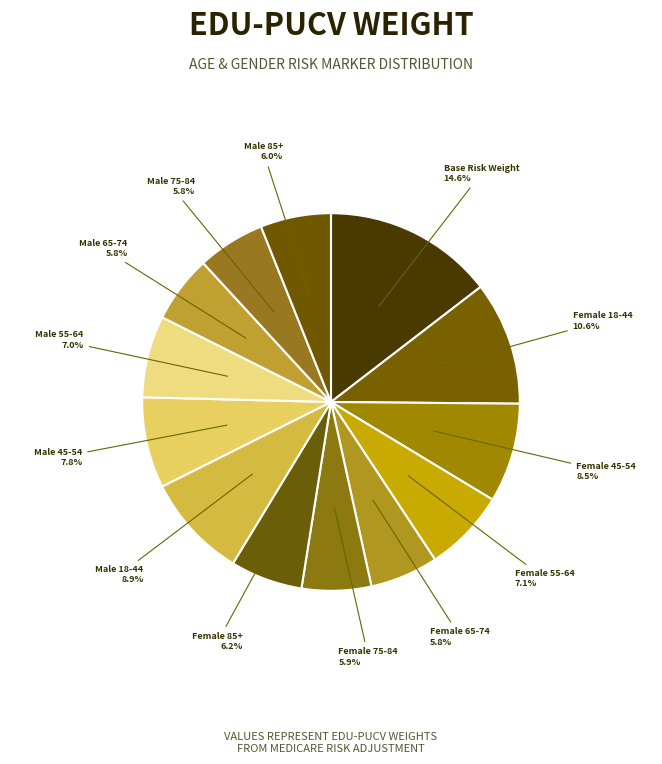

What is the largest slice in the pie chart?

Base Risk Weight